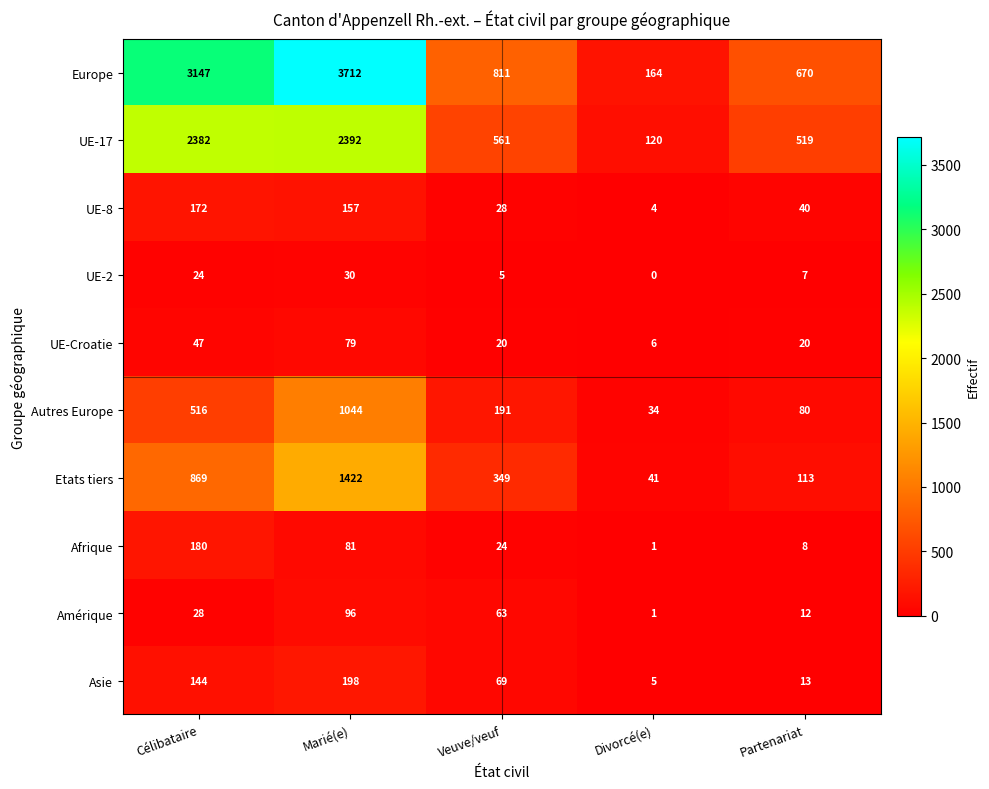

What is the difference between the highest and lowest values at Marié(e)?

3682